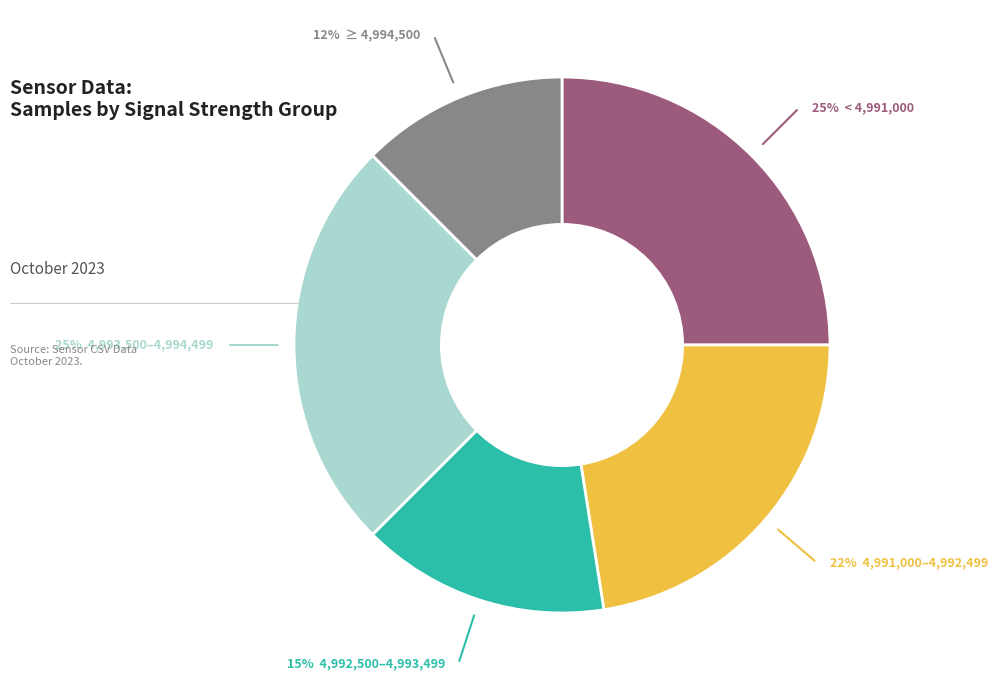

Is there a majority slice in this chart?

No